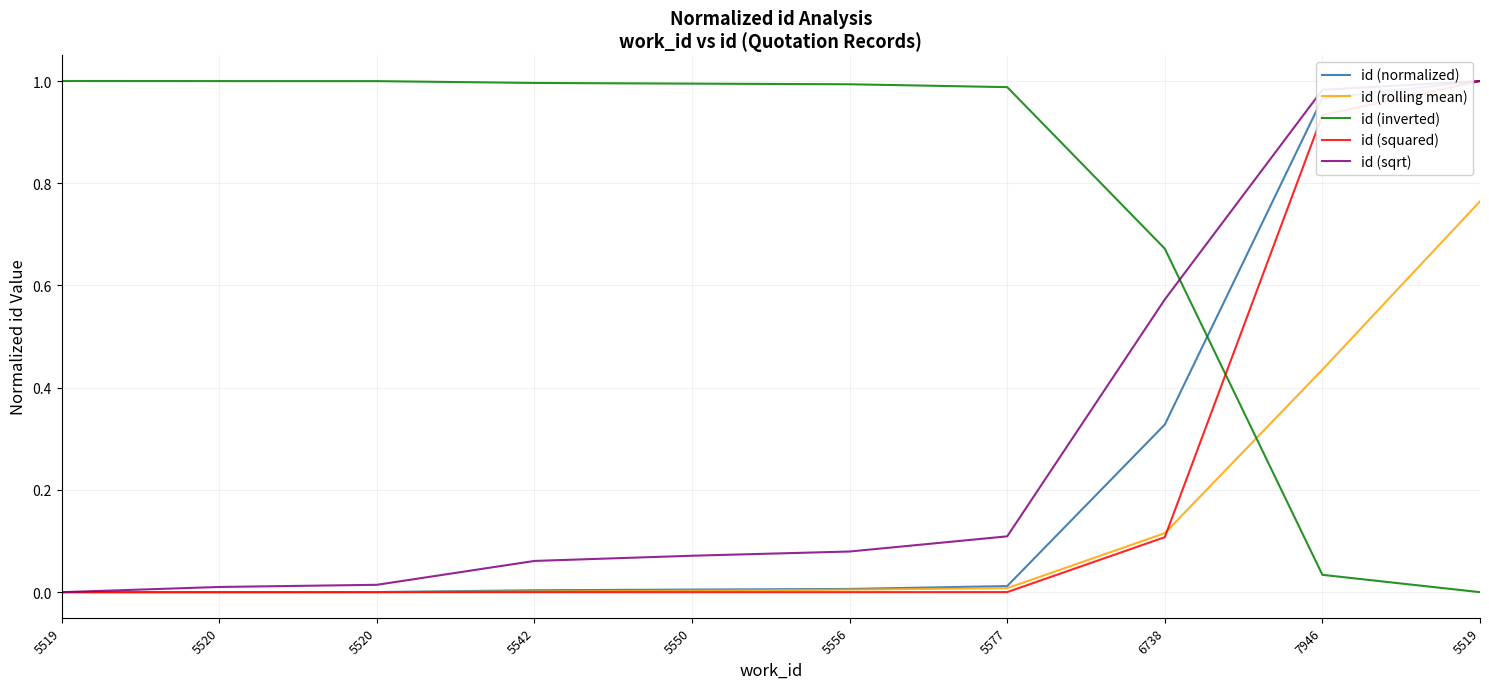

Which series has the widest spread of values?

id (normalized)